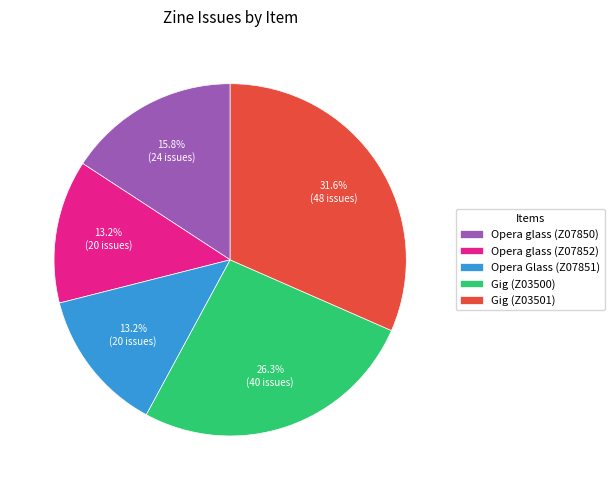

Count the number of slices in the pie.

5